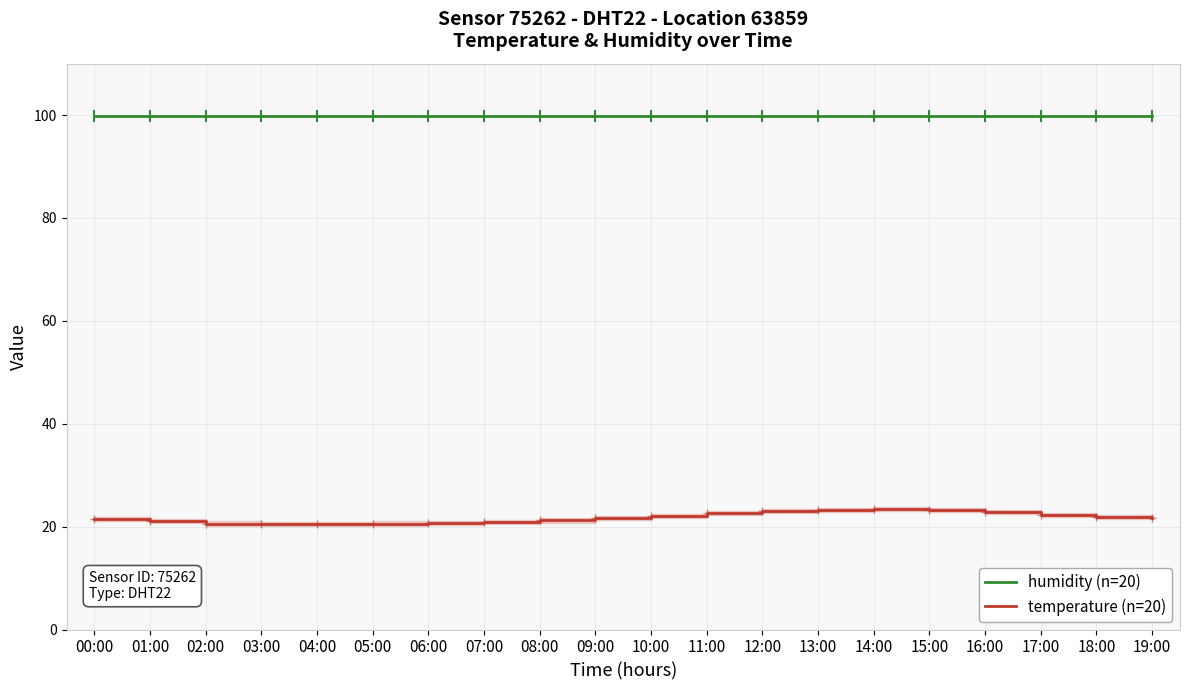

What is the difference between the highest and lowest values at 01:00?

78.8